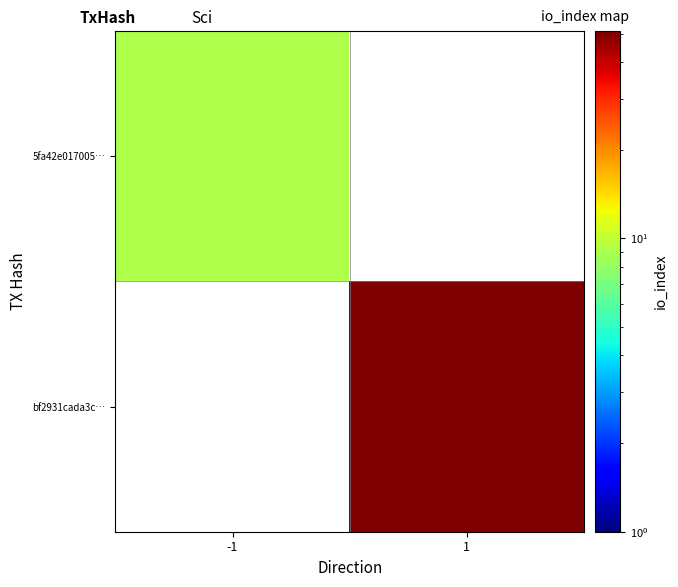

How many values in bf2931cada3c… are above zero?

1